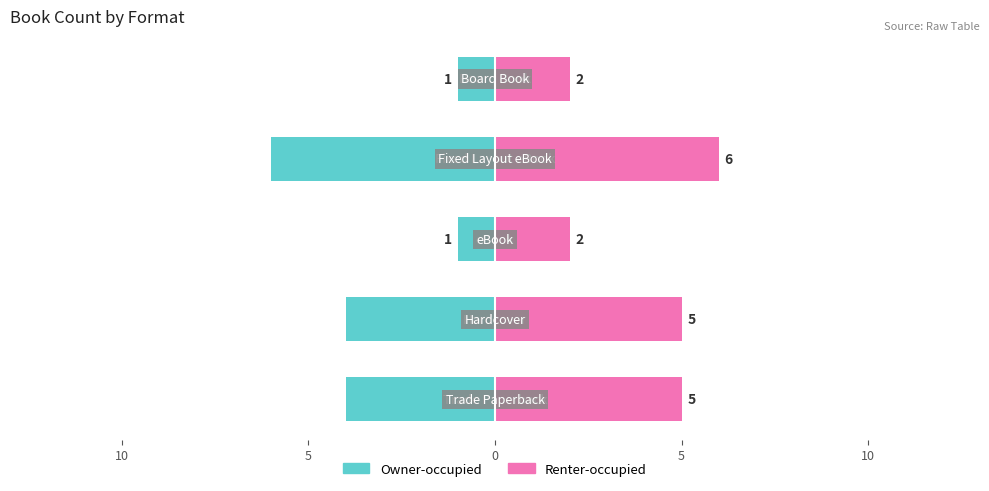

Is it true that Owner-occupied equals -2 at 5?

False